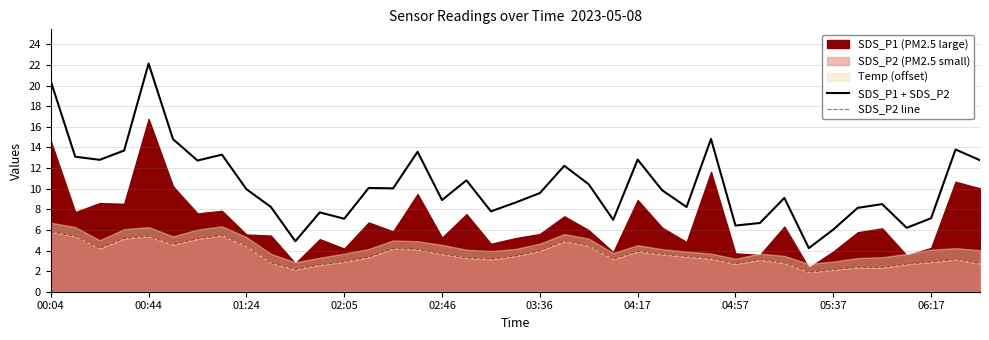

Is it true that SDS_P2 line equals 6.6 at 04:17?

False